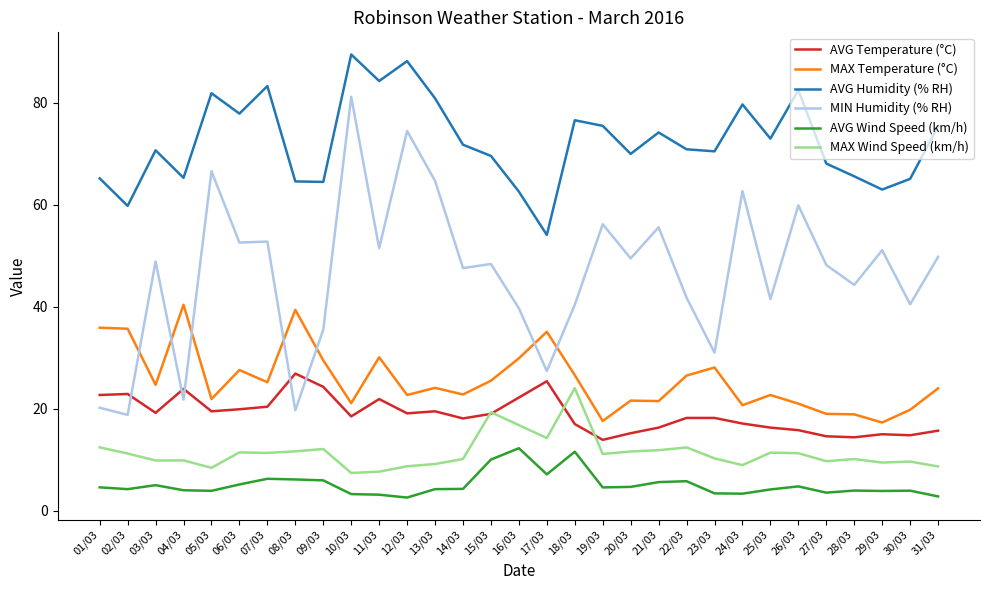

The value of MAX Temperature (°C) at 05/03 is 14.8. True or false?

False